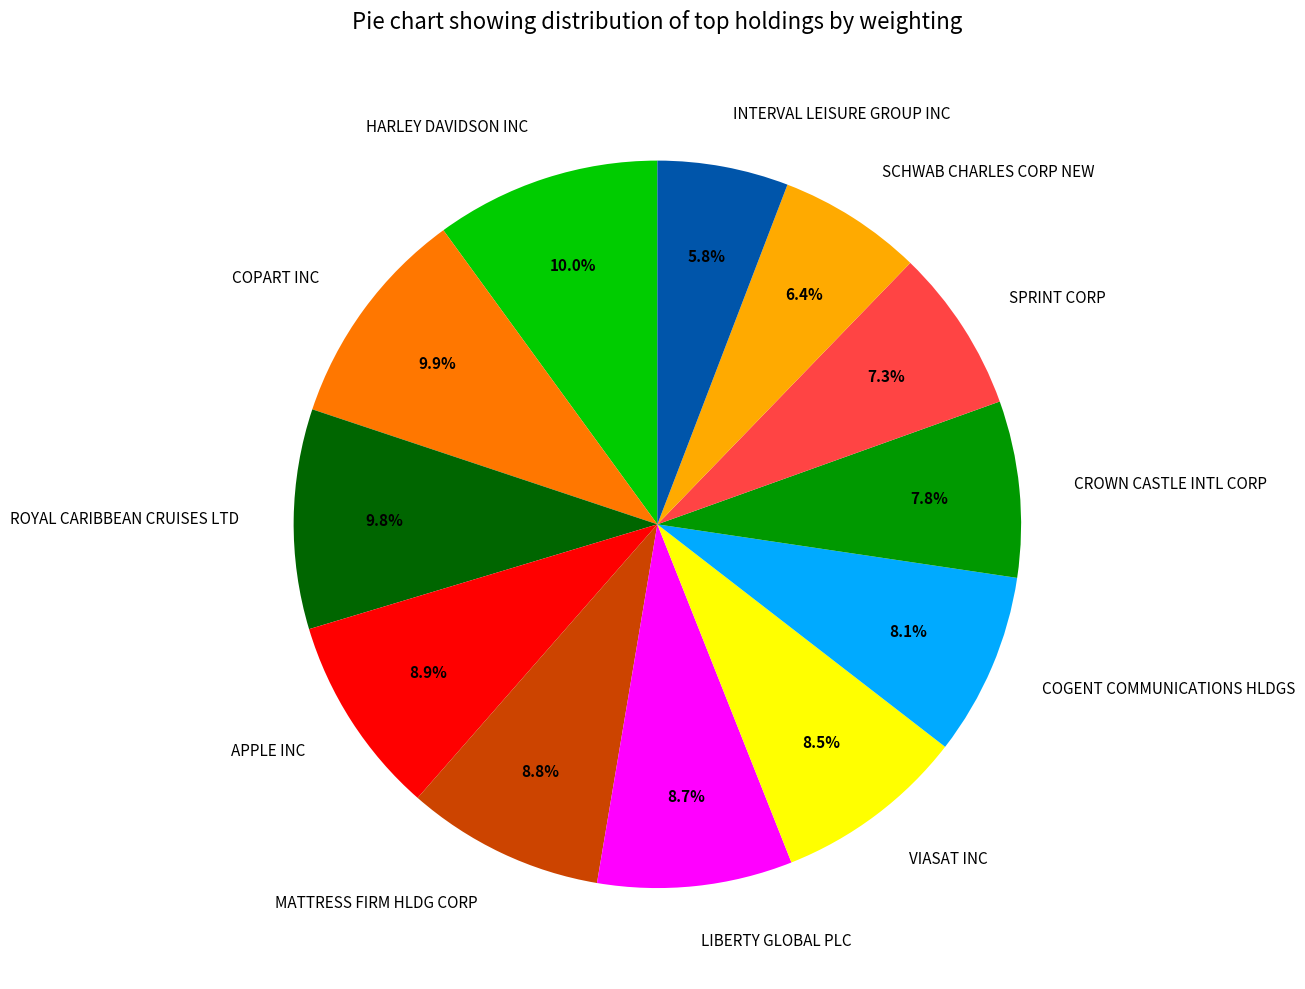

Do MATTRESS FIRM HLDG CORP and COPART INC together represent more than half of the pie?

No